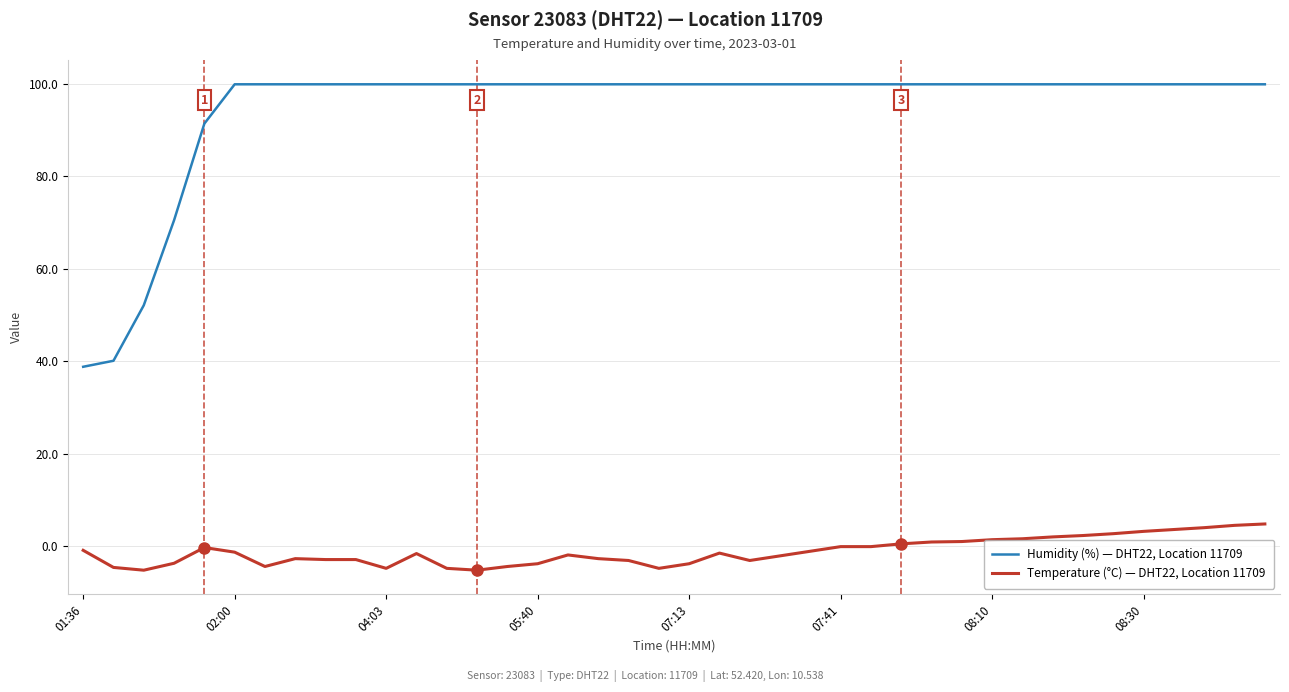

What is the smallest value displayed?

-5.2